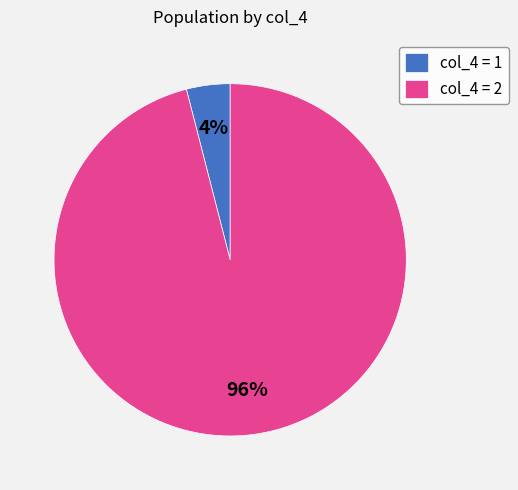

Does col_4 = 1 account for over 50% of the chart?

No